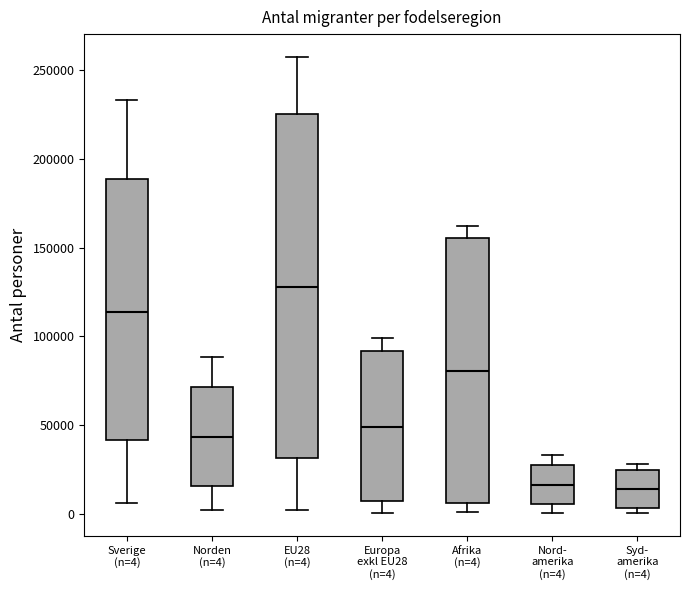

Where does the lower whisker of the box for Sverige (n=4) end on the y-axis? The values are not printed on the chart, so give them approximately, as read against the axis.

5000